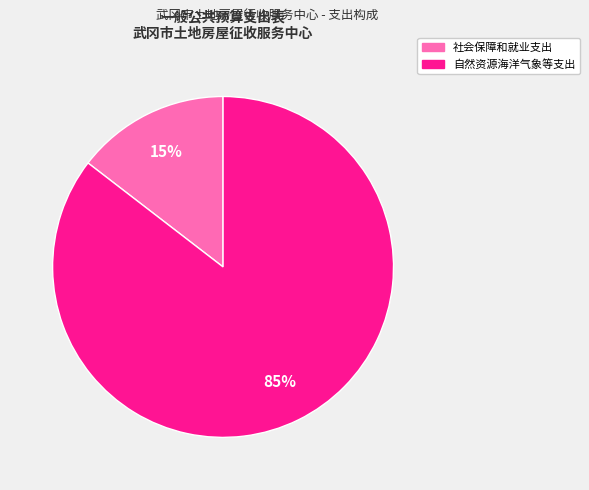

Rank the categories by value from lowest to highest.

社会保障和就业支出, 自然资源海洋气象等支出